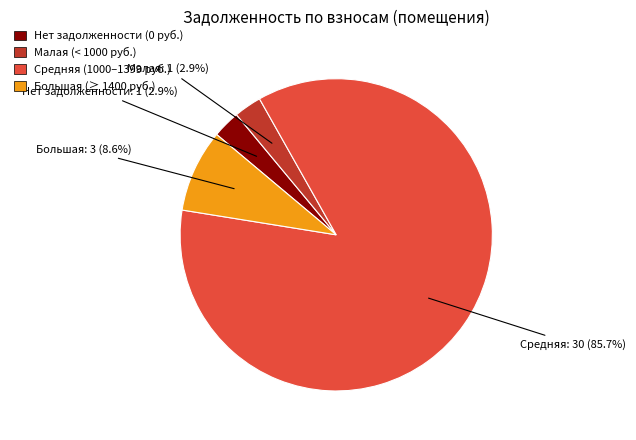

Is there any slice that represents more than half of the pie?

Yes